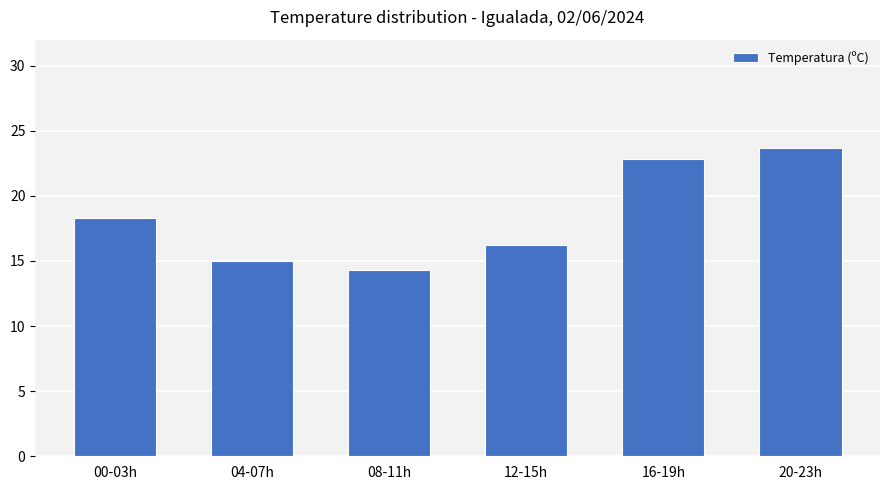

Count the number of values greater than 18.

3